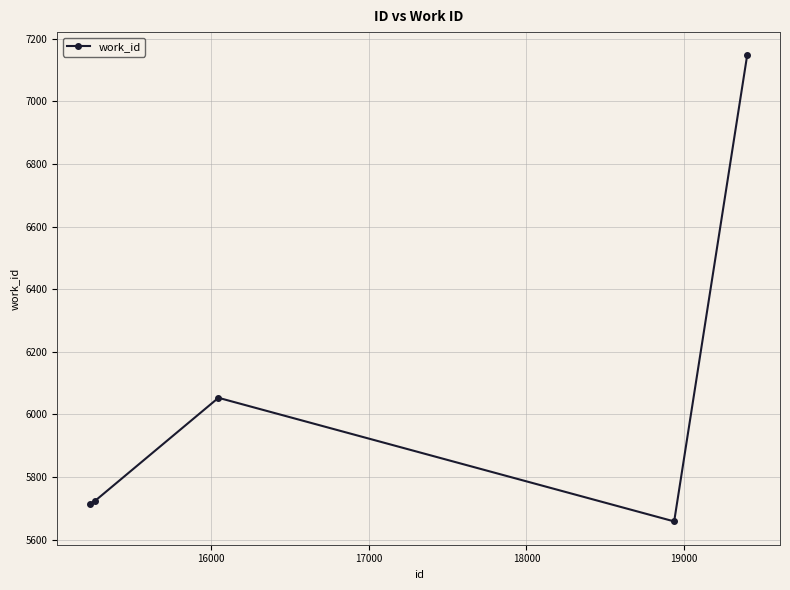

What is the average value?

6059